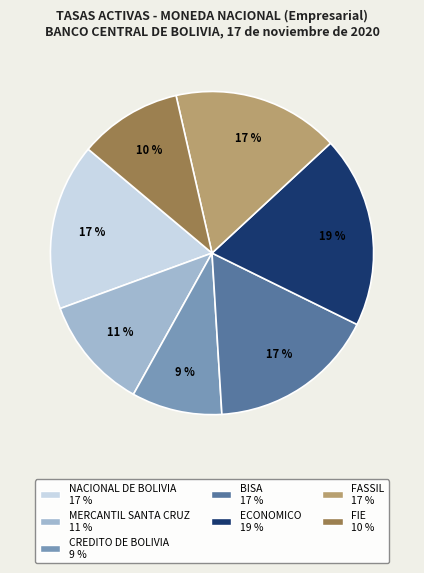

True or false: FASSIL 17 % accounts for 17% of the total.

True